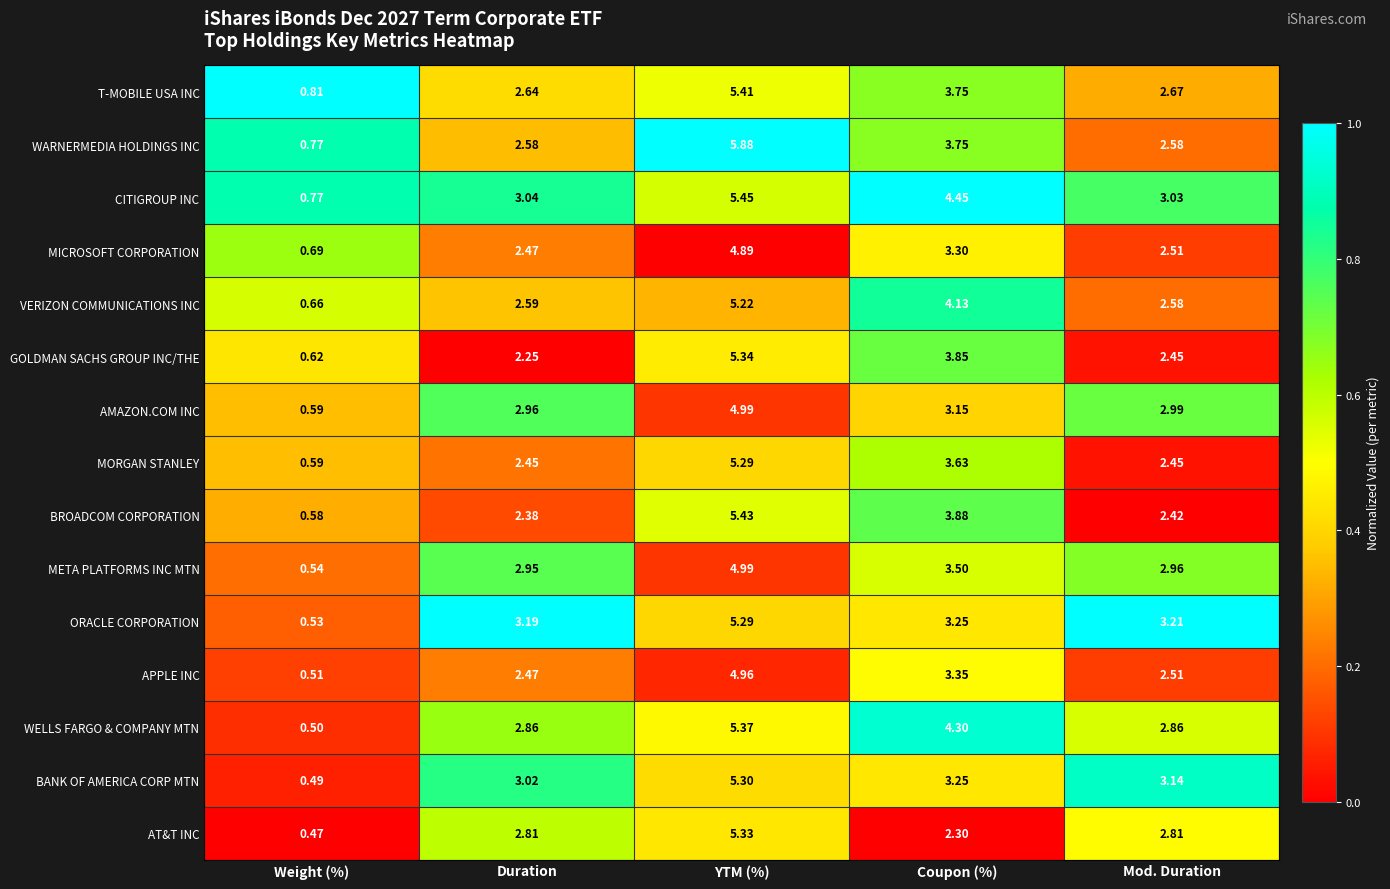

What is the total value across all series at Weight (%)?

9.1